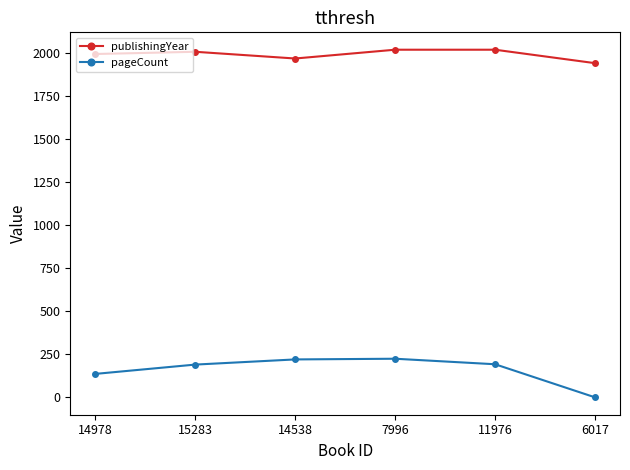

What is the maximum value for pageCount?

224